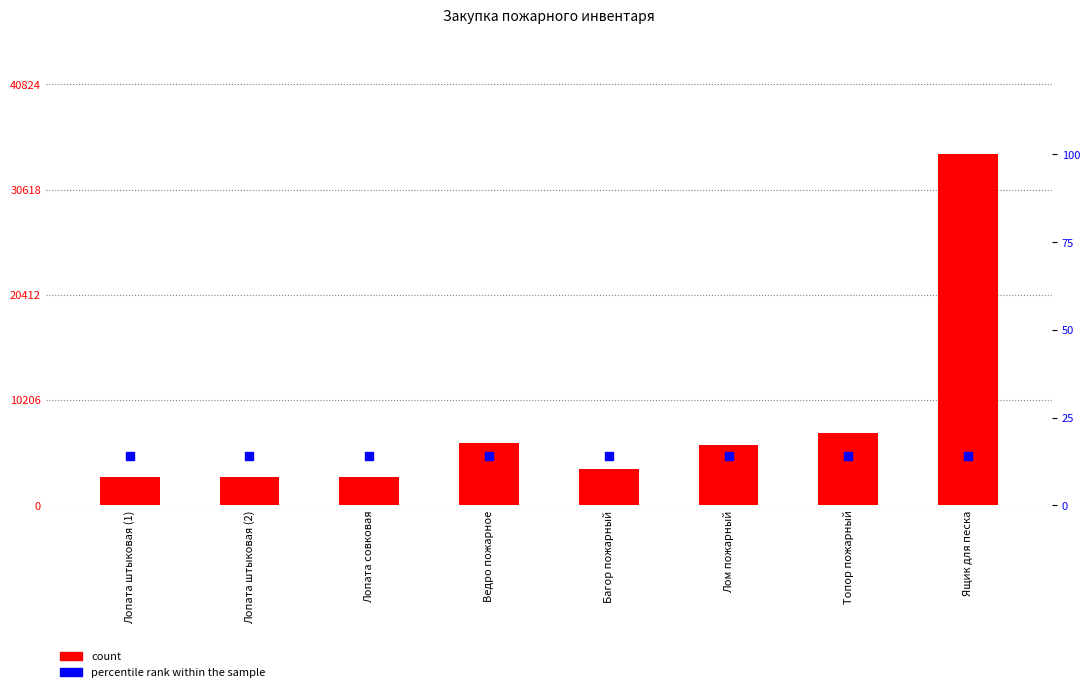

At how many categories does at least one series exceed 5956?

3